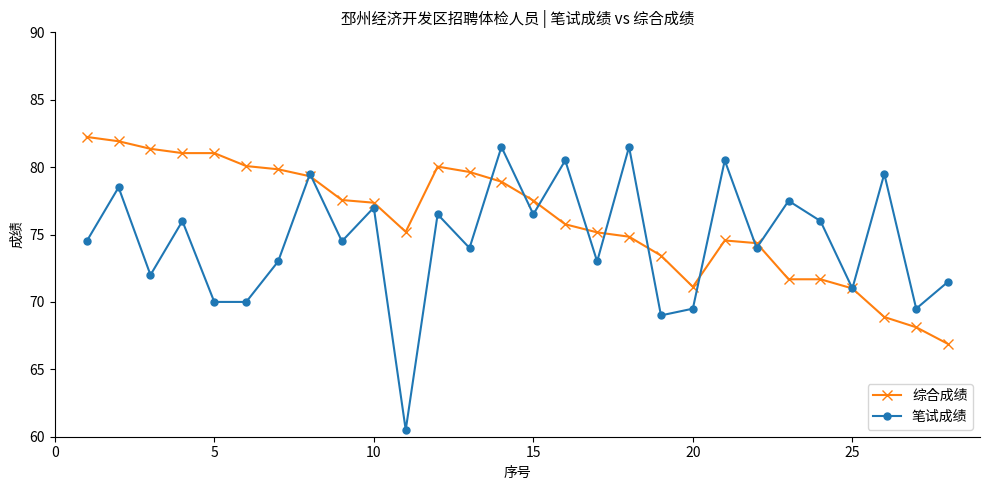

What is the value of the 综合成绩 point at the 16th from the left?

75.8